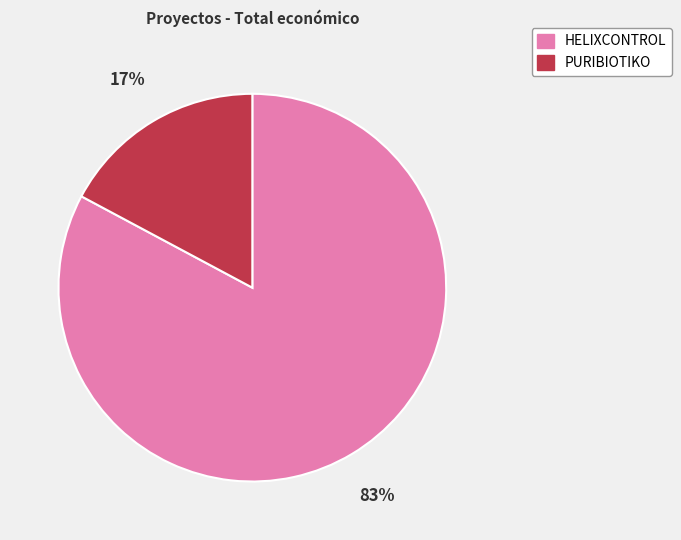

How many segments does this pie chart have?

2